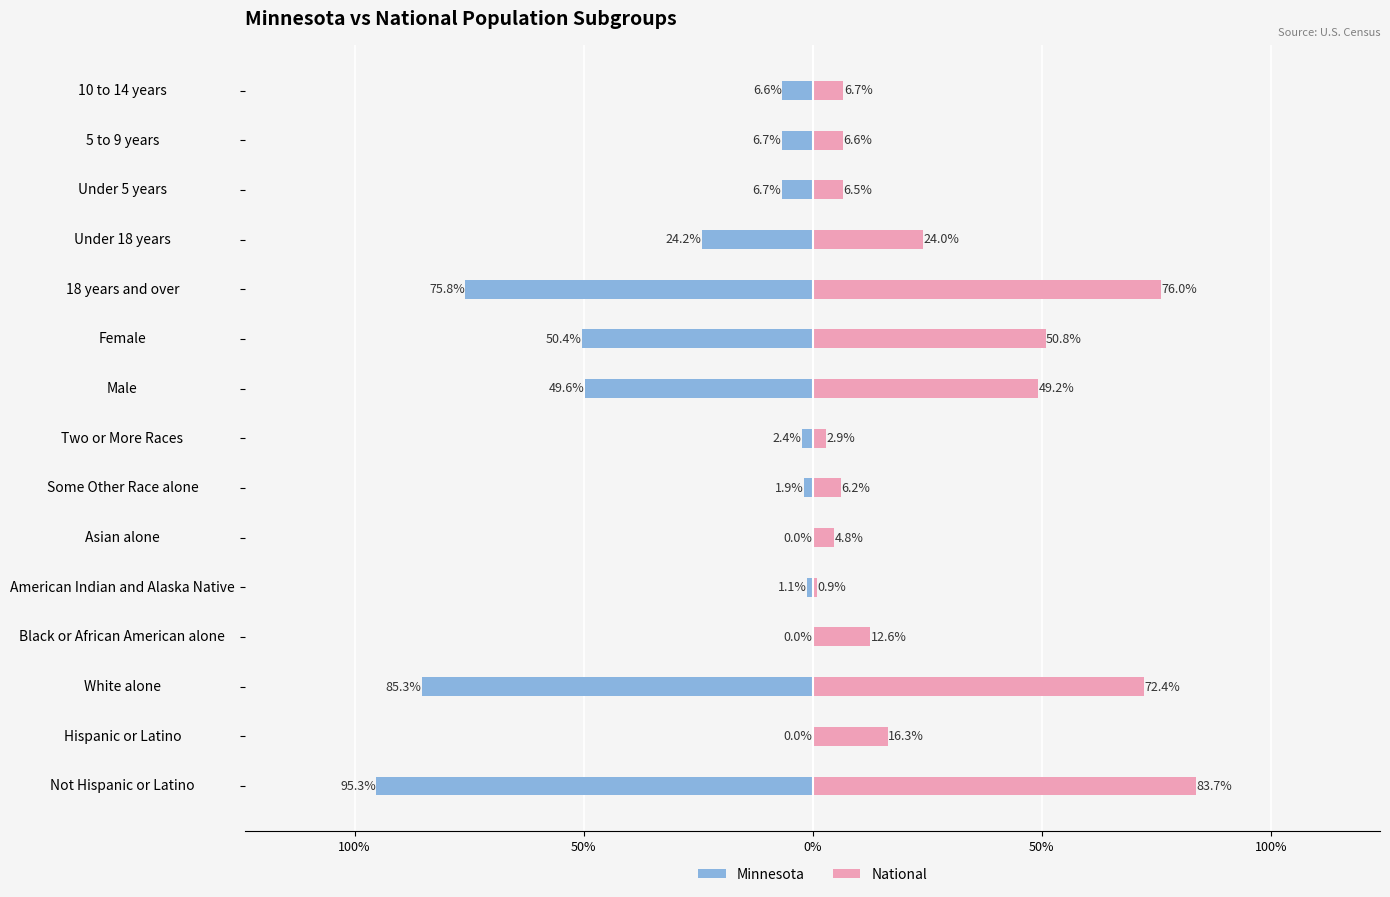

Between White alone and Two or More Races, which series saw the biggest shift?

Minnesota